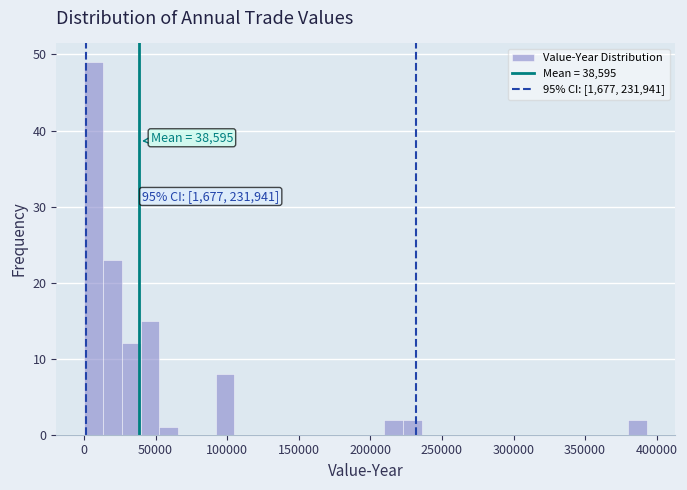

Around what value on the x-axis is the tallest bar? Give the approximate position of its centre, as read against the axis.

5000